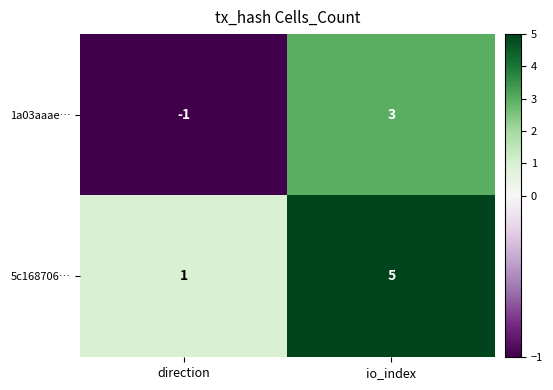

How many distinct data groups are displayed?

2